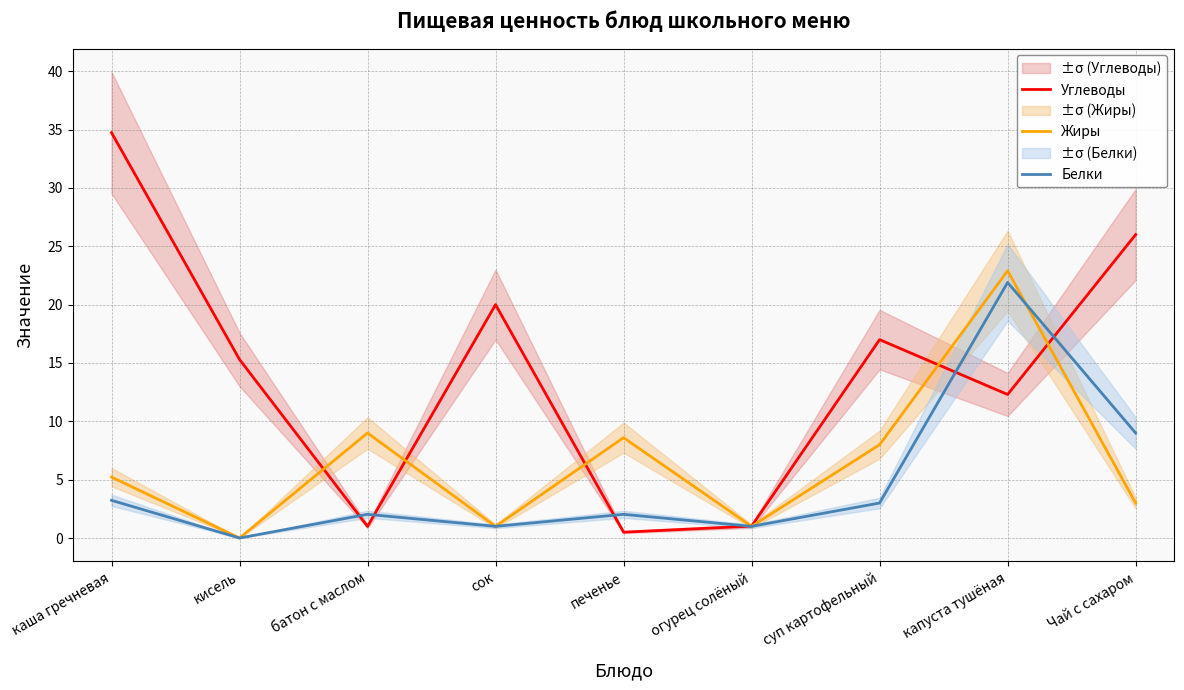

Is this an area chart (filled region under the line)?

No